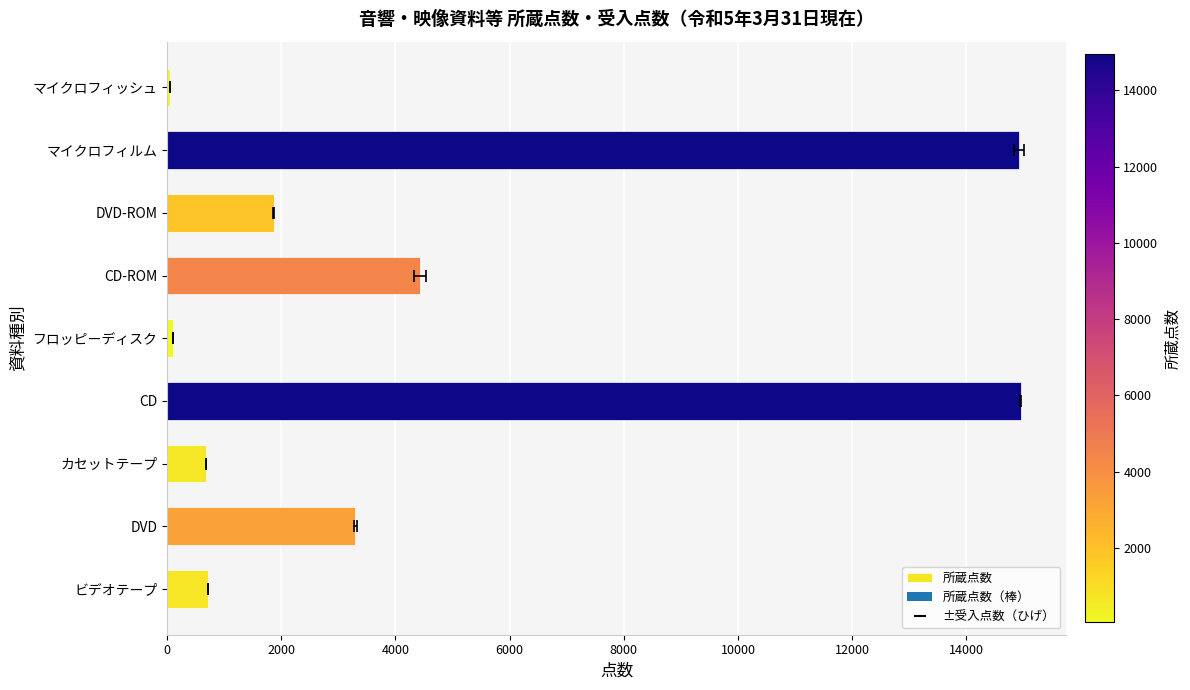

What is the minimum value shown in the chart?

53